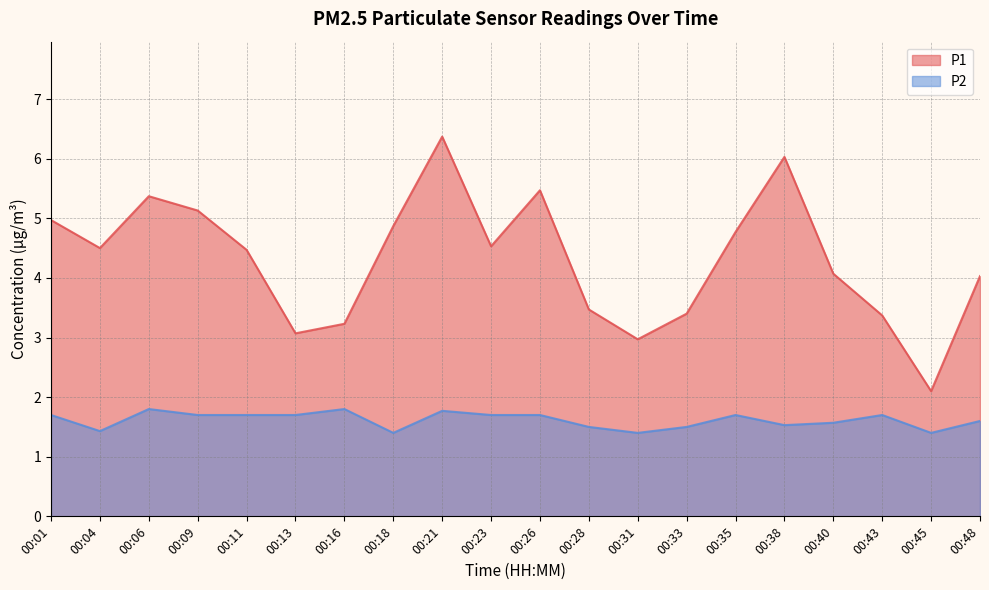

True or false: P1 and P2 cross at least once.

False